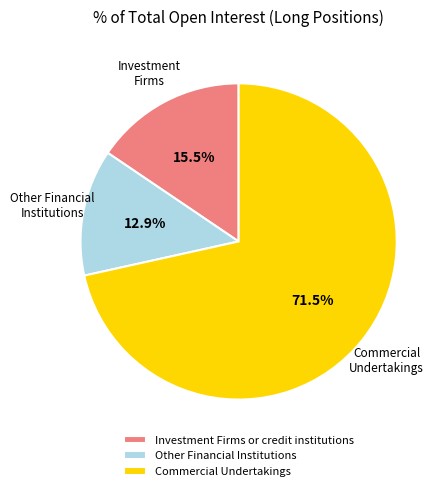

Is there a majority slice in this chart?

Yes